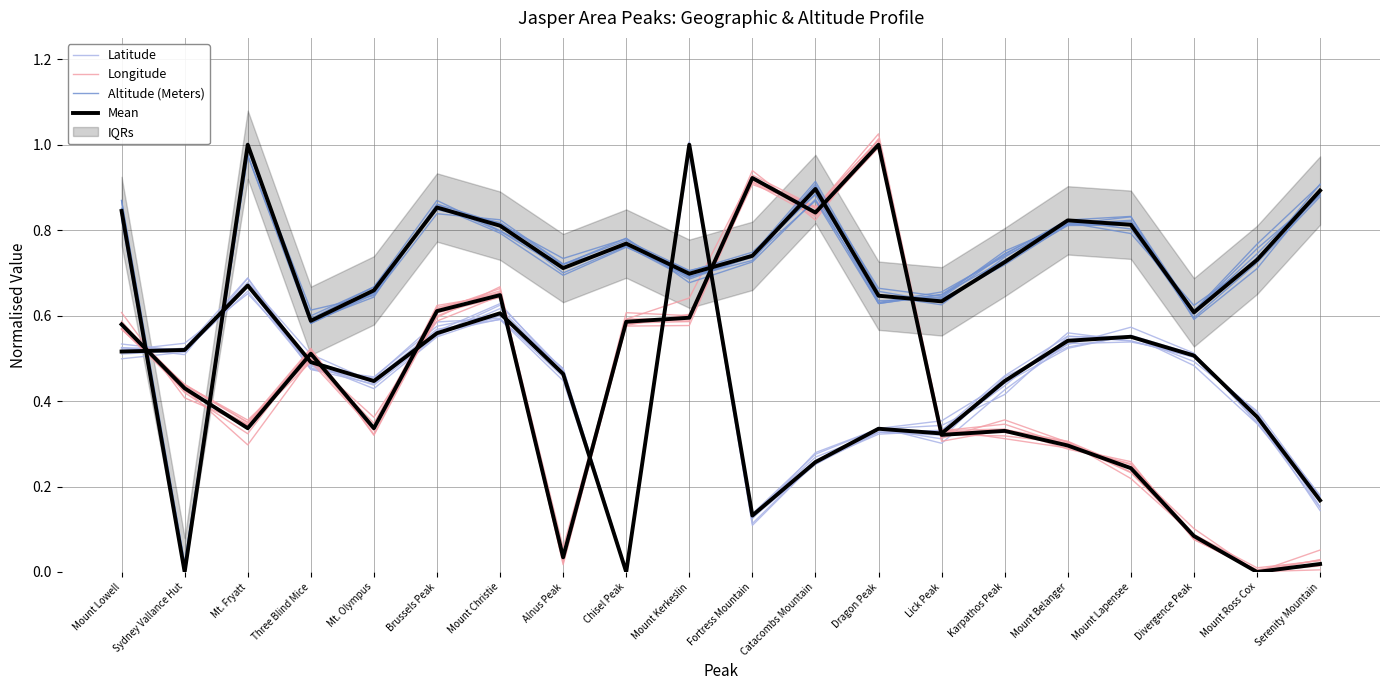

How many intersections are there between Altitude (Meters) and Longitude?

6